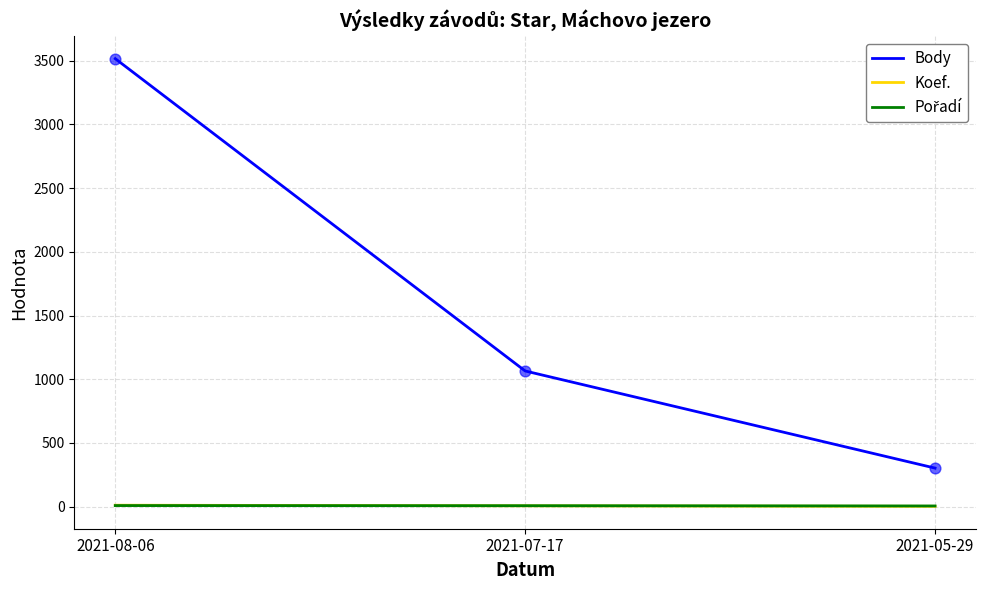

What is the total value across all series at 2021-05-29?

312